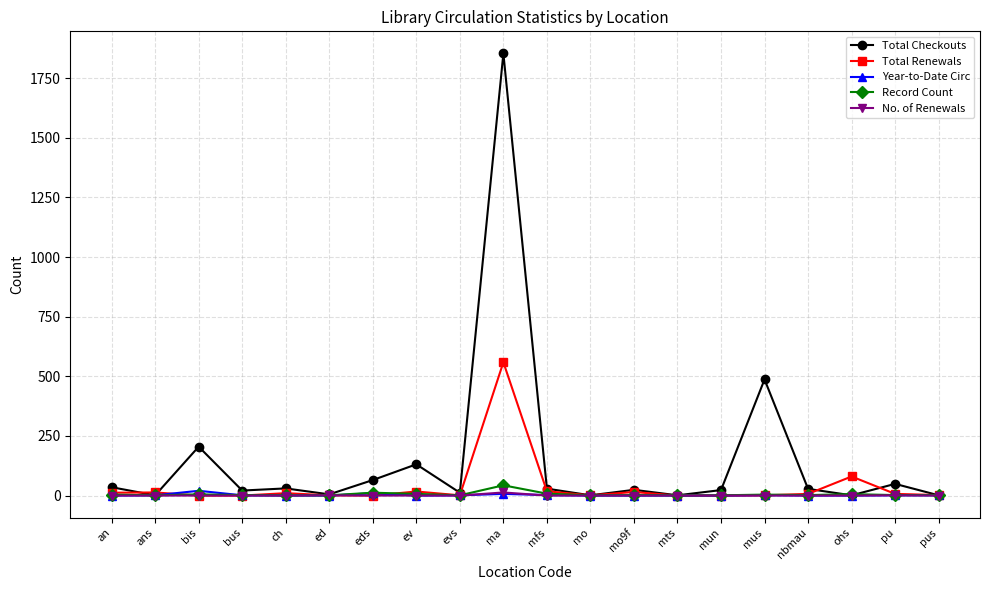

What is the sum of all No. of Renewals values?

15